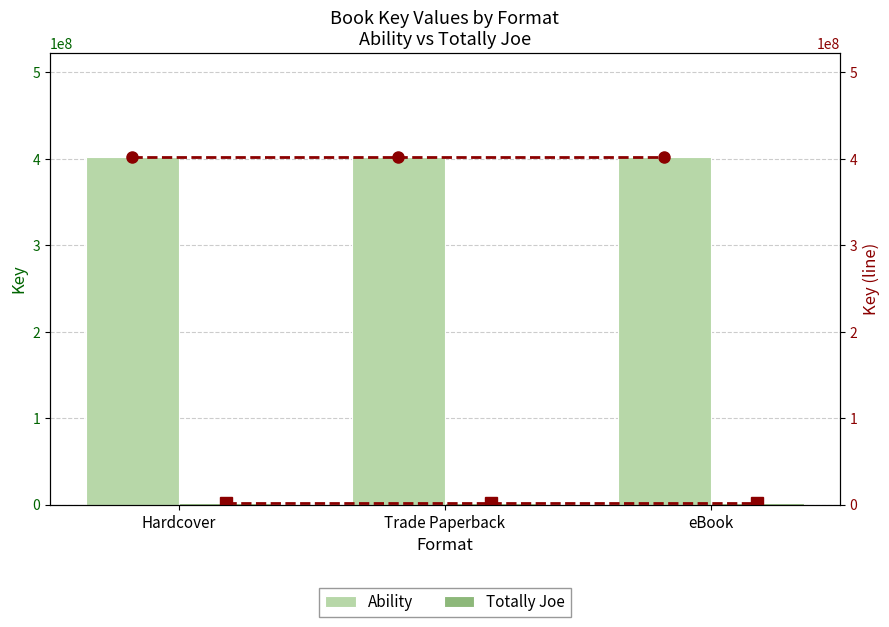

What is the label of the 1st bar from the right?

eBook